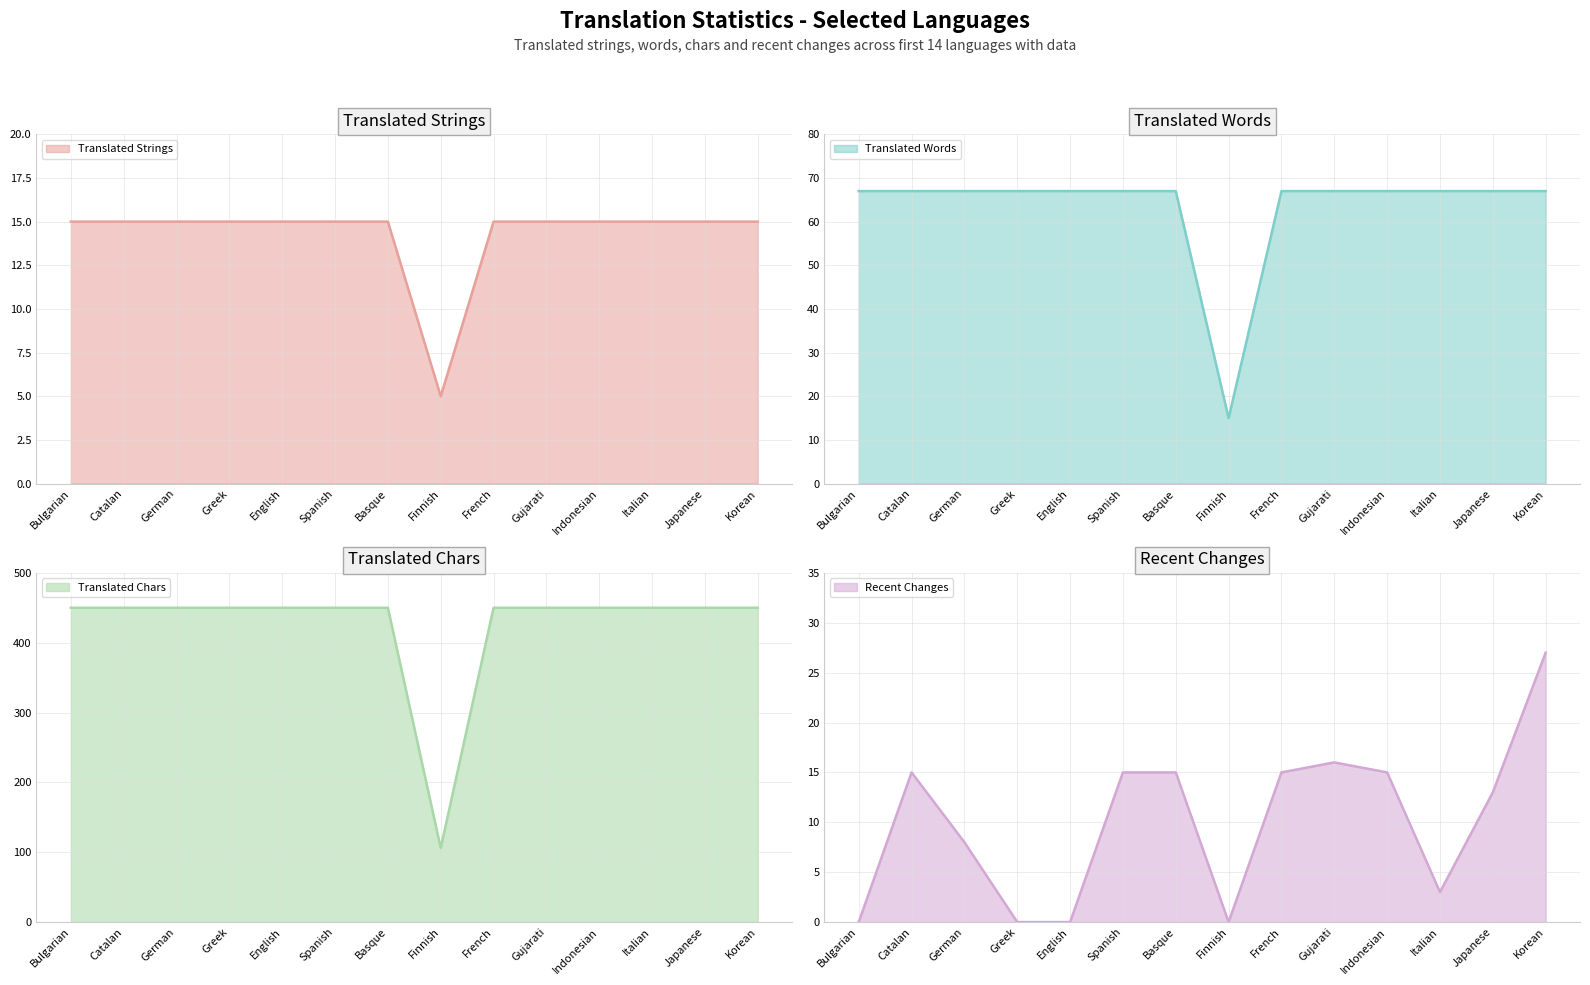

What is the difference between the highest and lowest values at Basque?

435